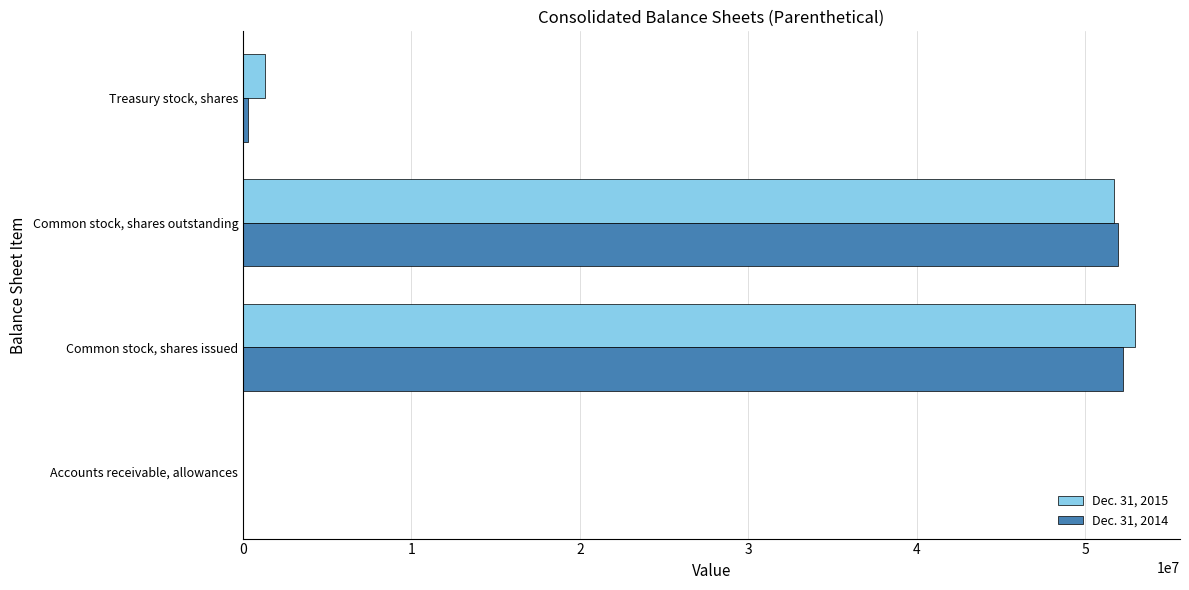

What is the maximum value shown in the chart?

52972336